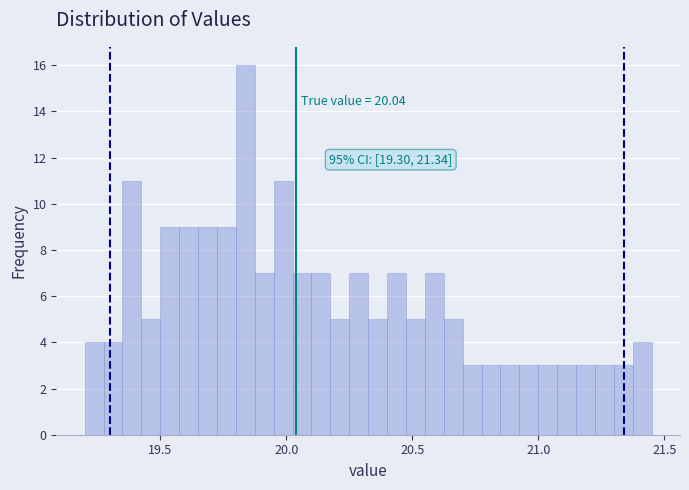

Read against the x-axis, roughly where is the centre of the tallest bar?

19.85